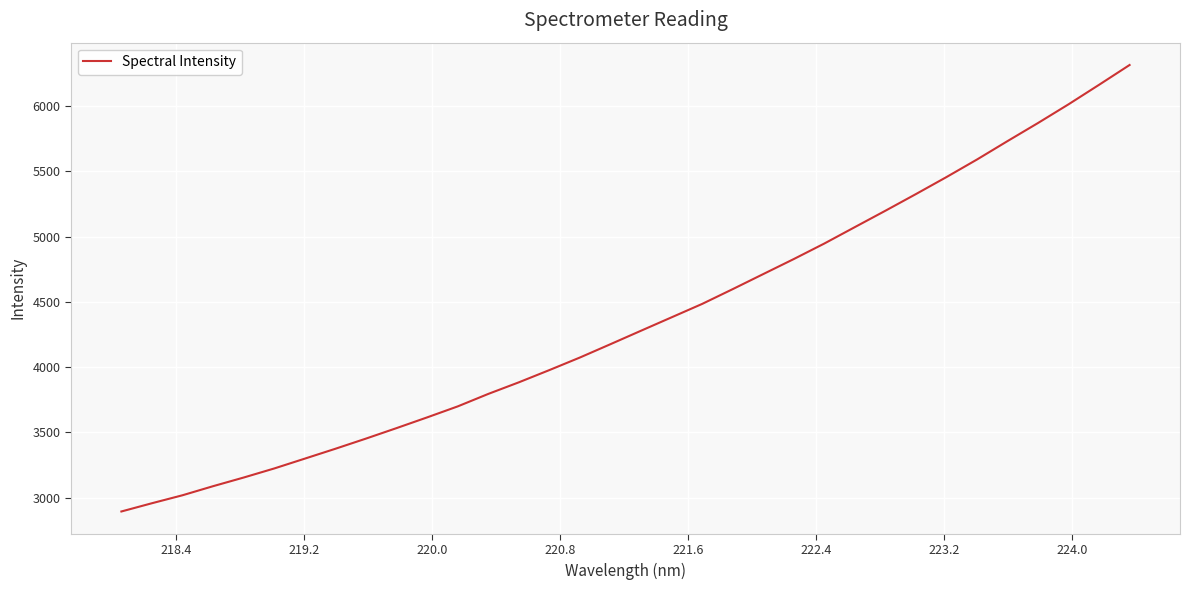

What is the minimum value shown in the chart?

2894.3